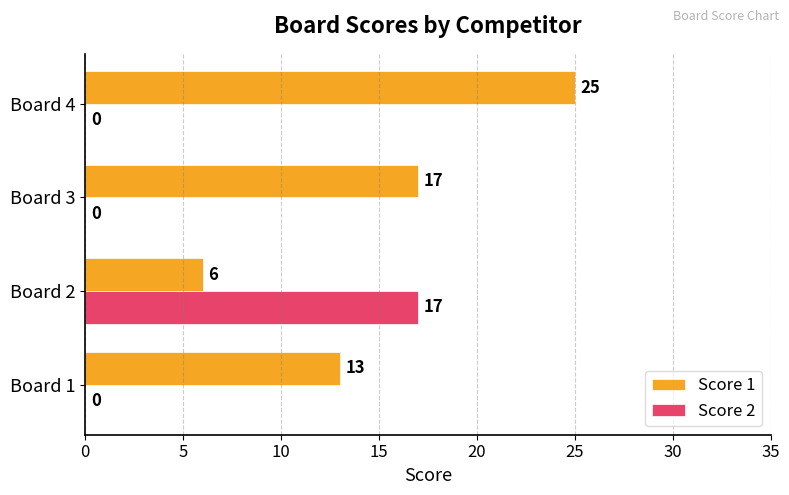

Count the Score 2 values in the range 0 to 17.

4